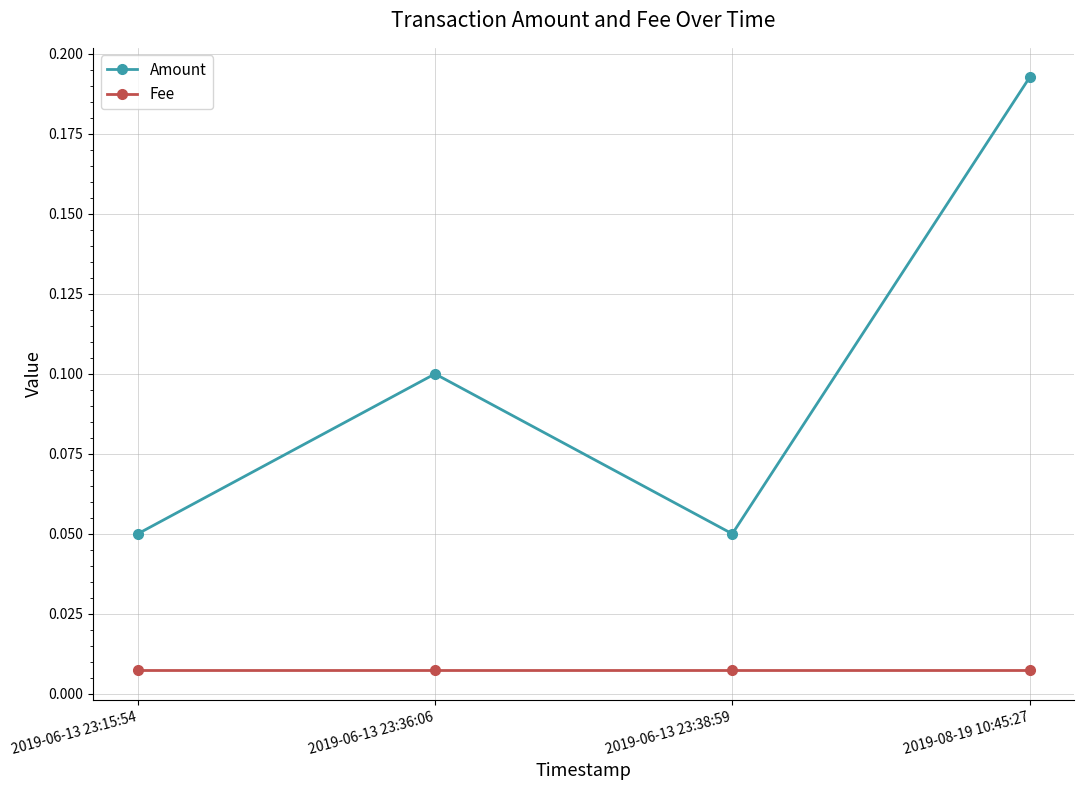

Is the value of Amount at 2019-06-13 23:38:59 greater than the value of Fee at 2019-06-13 23:15:54?

Yes